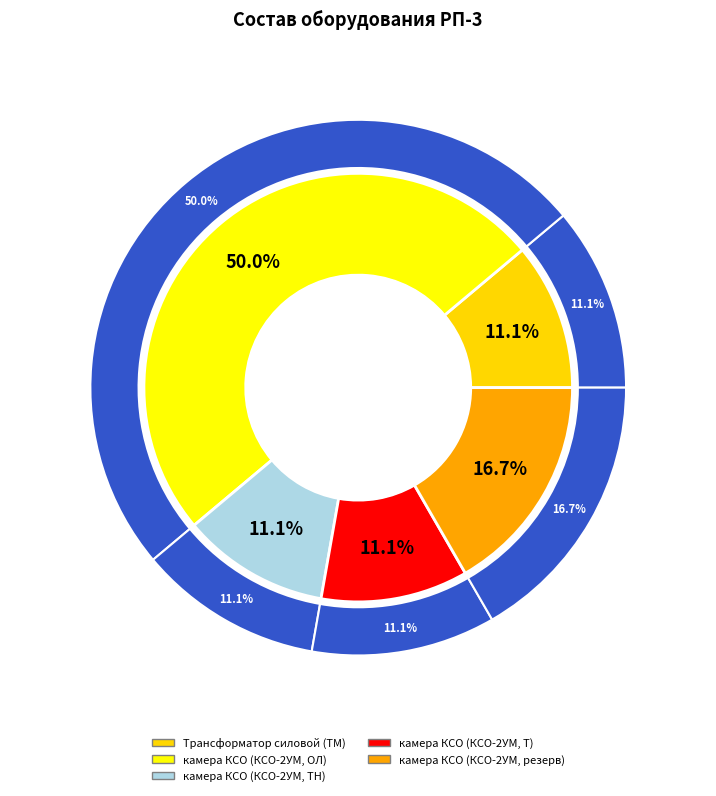

How much of the chart is everything except Трансформатор силовой (ТМ)?

88.9%